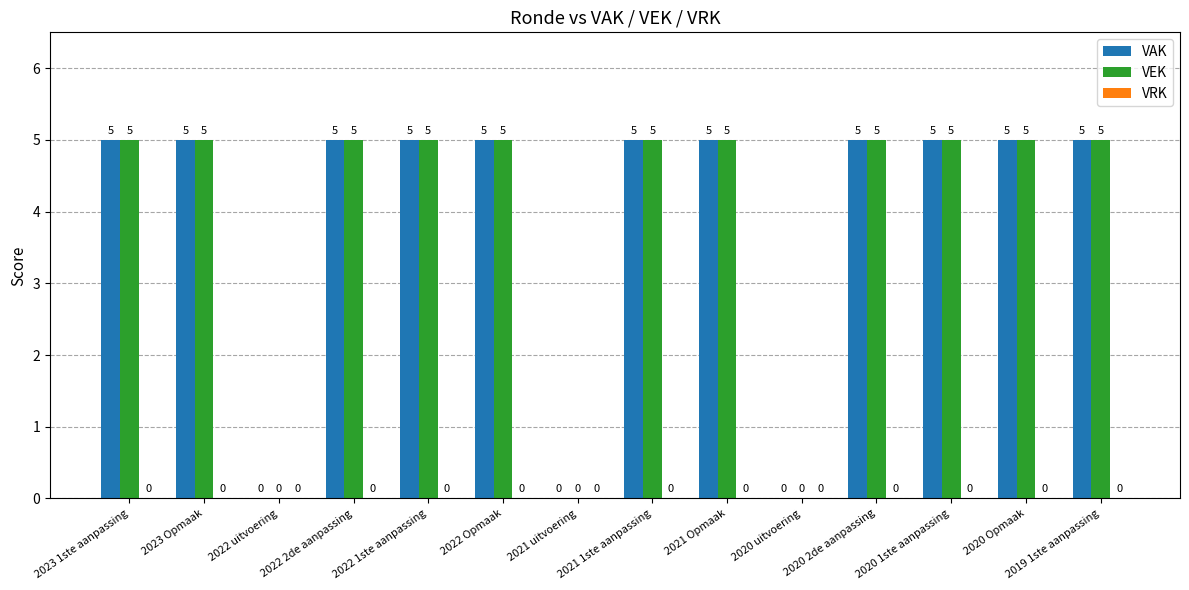

Are the bars grouped side by side (vs. stacked)?

Yes